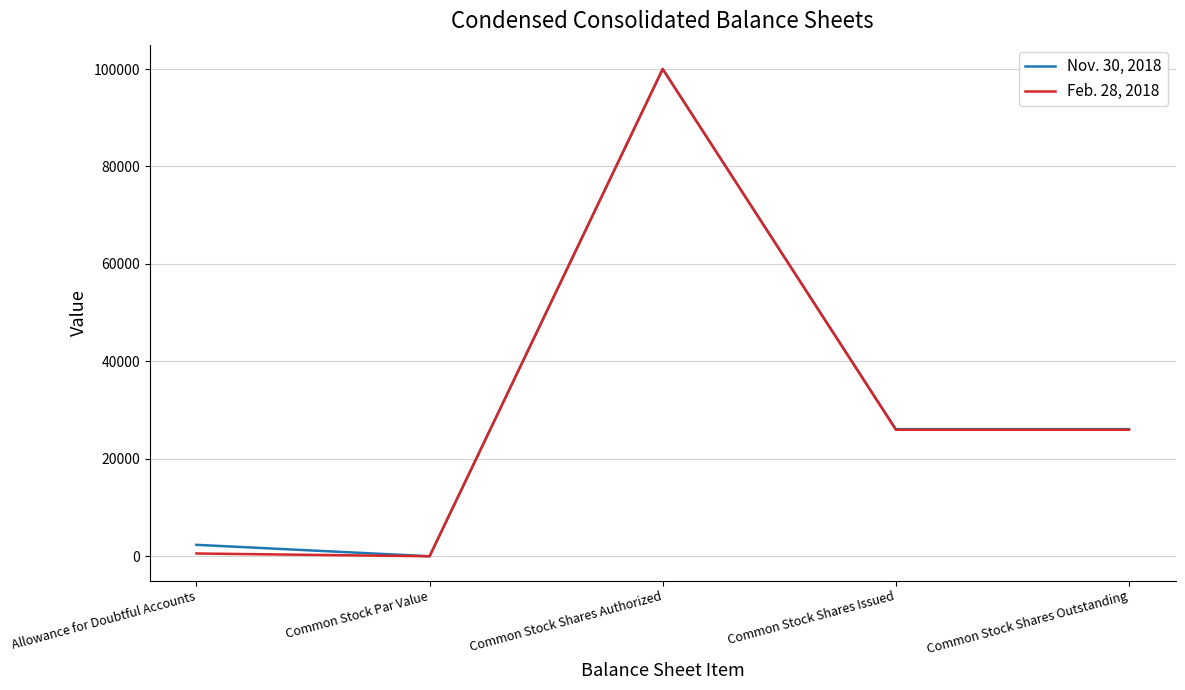

At which category does Feb. 28, 2018 reach its first local peak?

Common Stock Shares Authorized